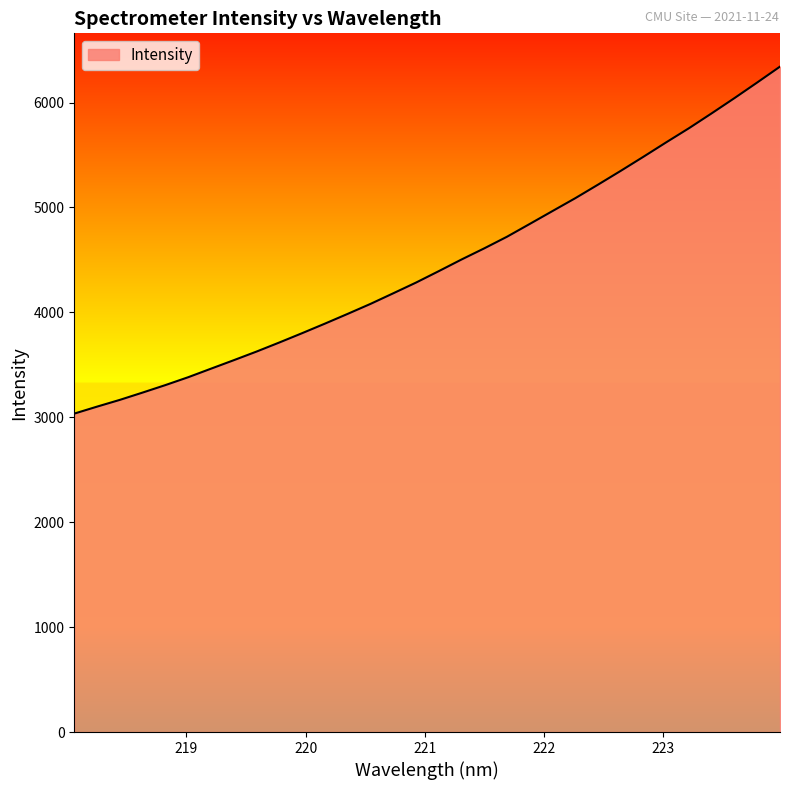

What is the sum of all values?

142835.5